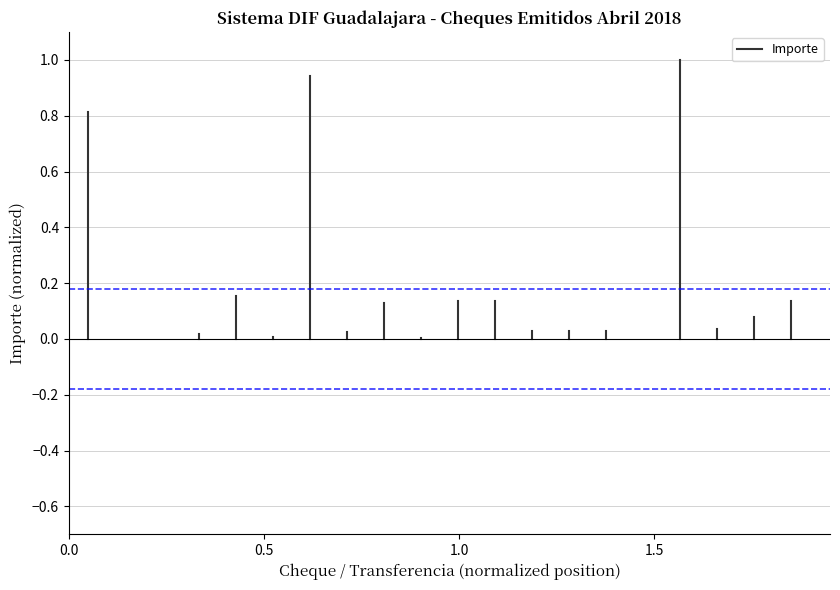

How many lines are shown in the chart?

1